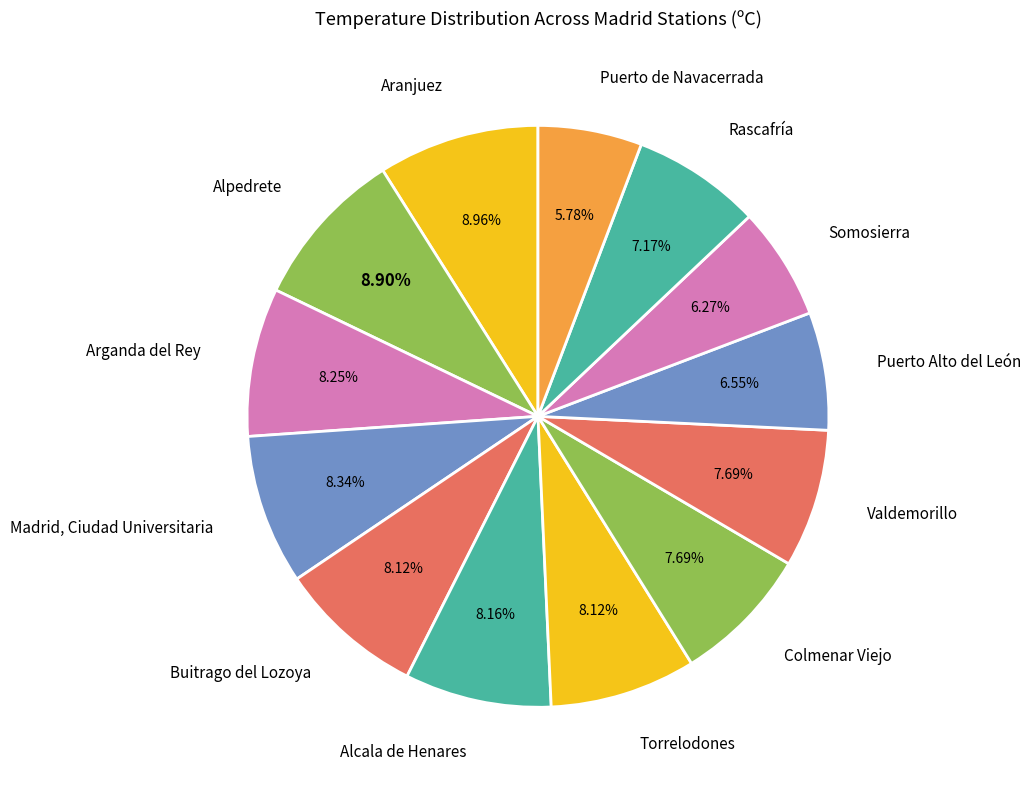

What percentage do Valdemorillo and Rascafría together represent?

14.9%